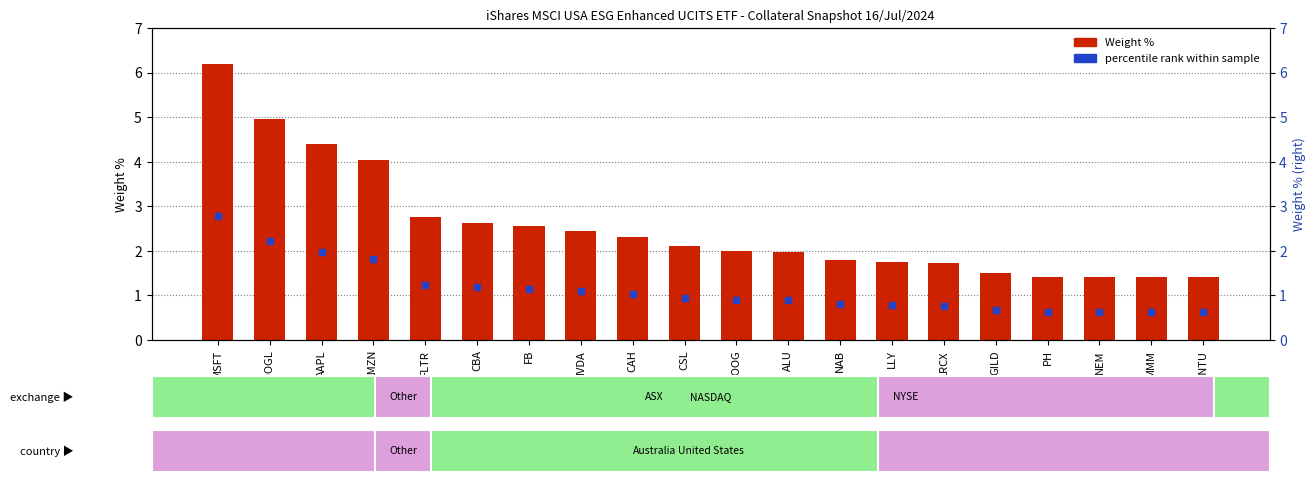

What is the approximate value at GOOG?

2.0